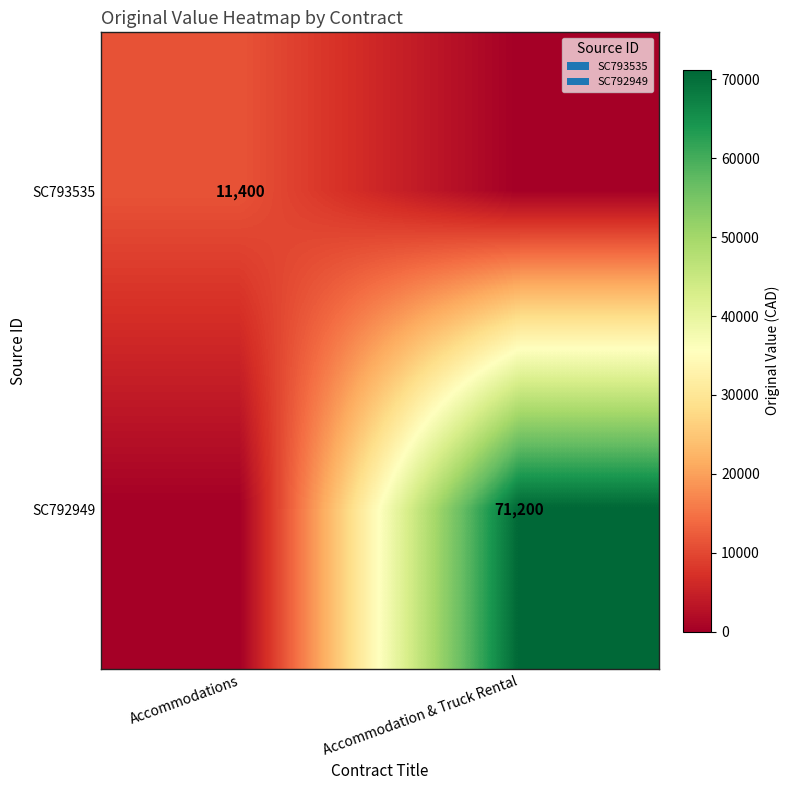

True or false: SC792949 has a value of 97158 at Accommodation & Truck Rental.

False